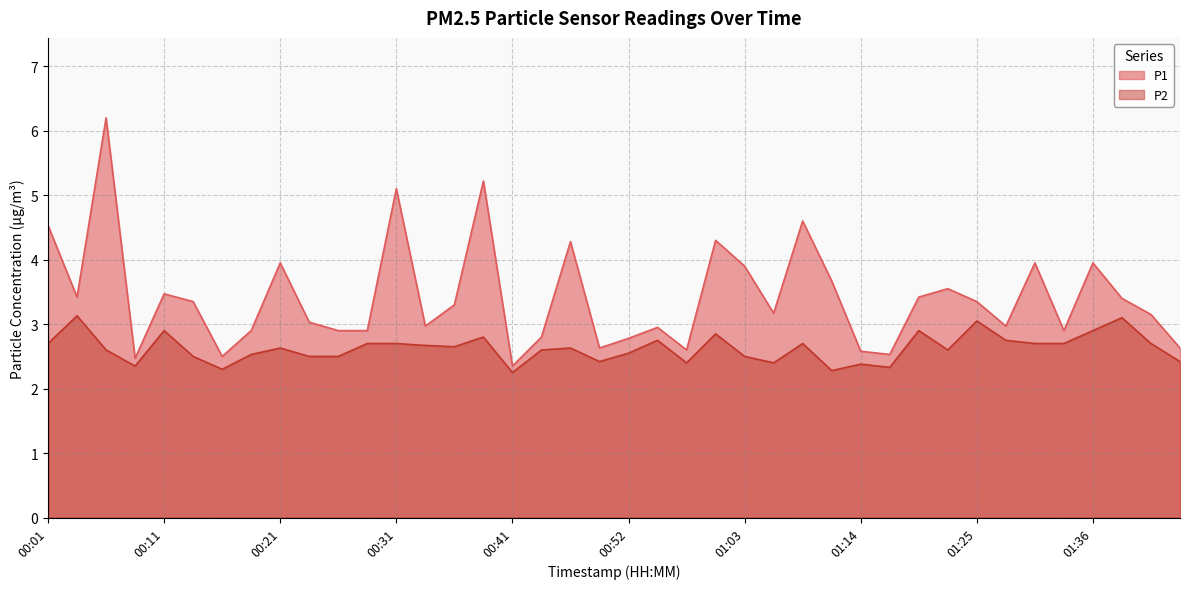

What is the approximate value of P1 at 00:11?

3.5